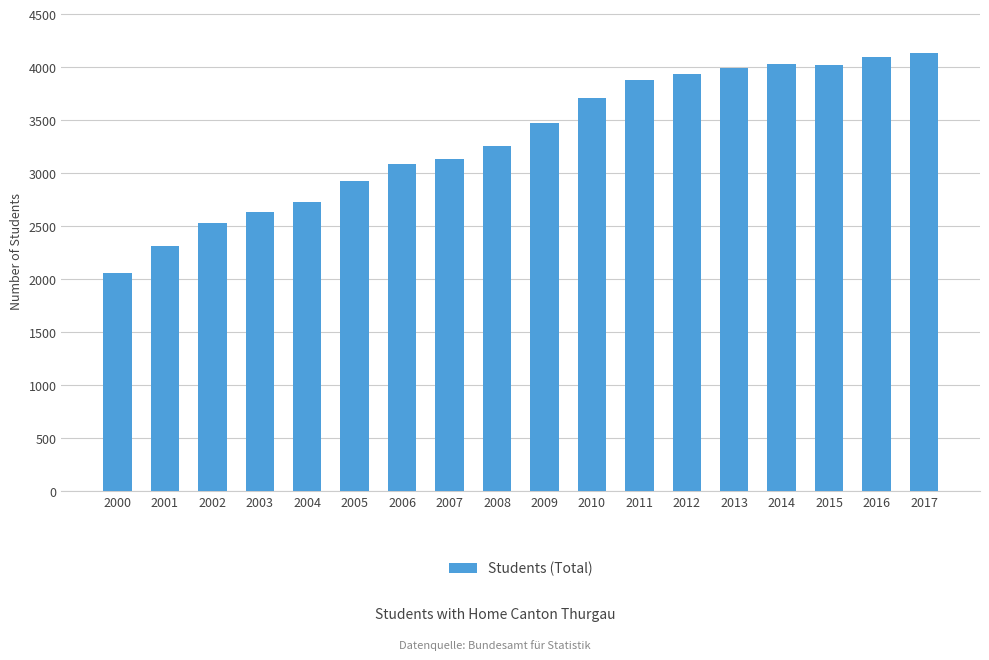

What is the change in value from 2004 to 2012?

+1215